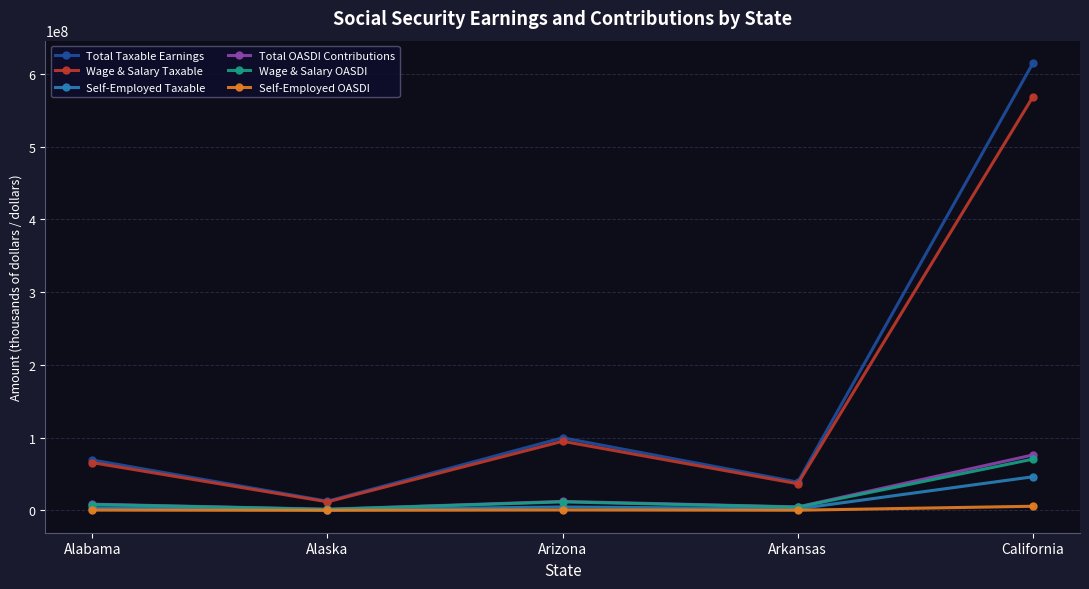

Which category has the highest value in the Total Taxable Earnings series?

California